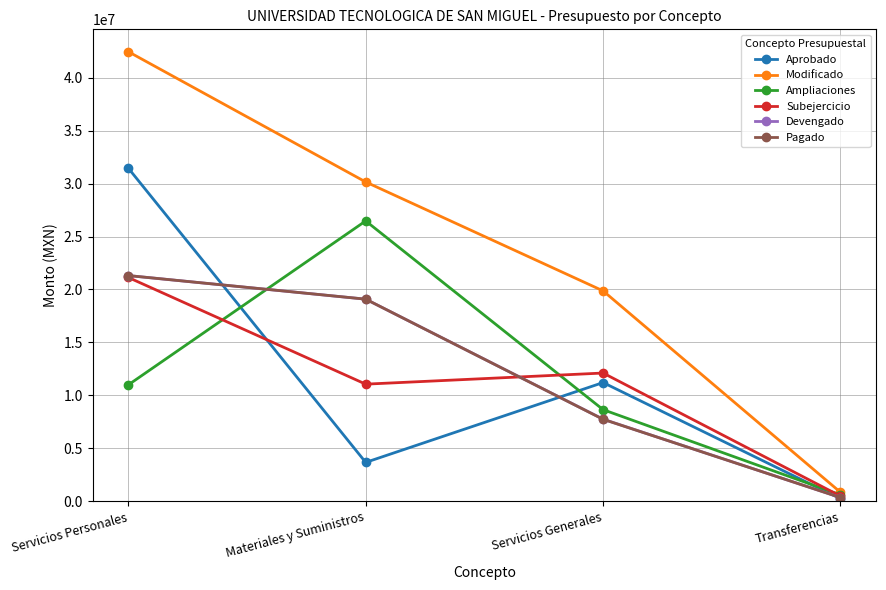

Reading left to right, transcribe all the data shown in this chart.

Aprobado: Servicios Personales=31453232.0	Materiales y Suministros=3678399.0	Servicios Generales=11214186.1	Transferencias=248674.0
Modificado: Servicios Personales=42448614.6	Materiales y Suministros=30149802.4	Servicios Generales=19868802.3	Transferencias=854400.8
Ampliaciones: Servicios Personales=10995382.6	Materiales y Suministros=26471403.4	Servicios Generales=8654616.2	Transferencias=605726.8
Subejercicio: Servicios Personales=21134925.1	Materiales y Suministros=11063211.9	Servicios Generales=12112944.9	Transferencias=496517.2
Devengado: Servicios Personales=21313689.5	Materiales y Suministros=19086590.5	Servicios Generales=7755857.4	Transferencias=357883.6
Pagado: Servicios Personales=21313689.5	Materiales y Suministros=19086590.5	Servicios Generales=7746305.9	Transferencias=357883.6